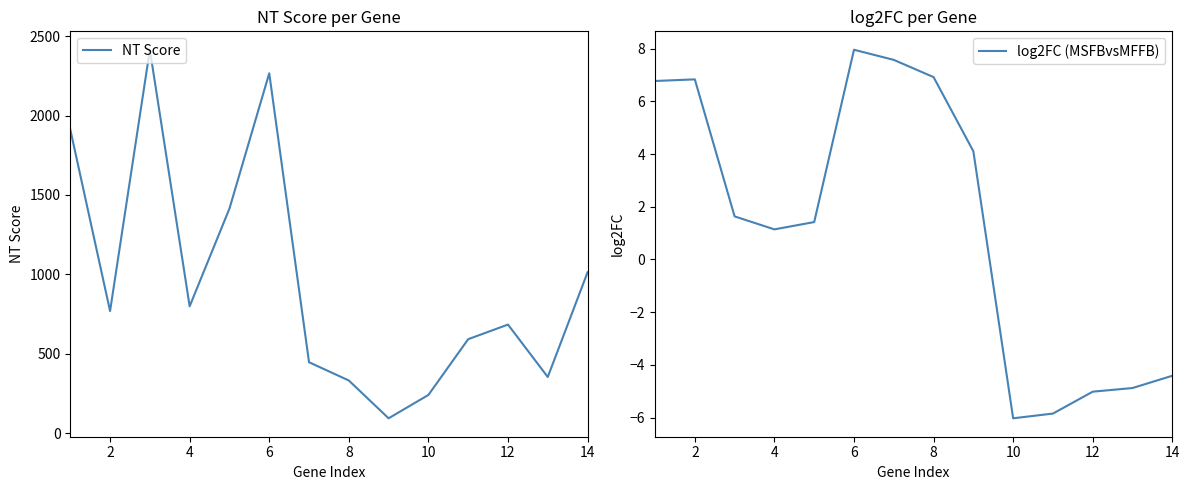

What is the highest value of the NT Score series?

2414